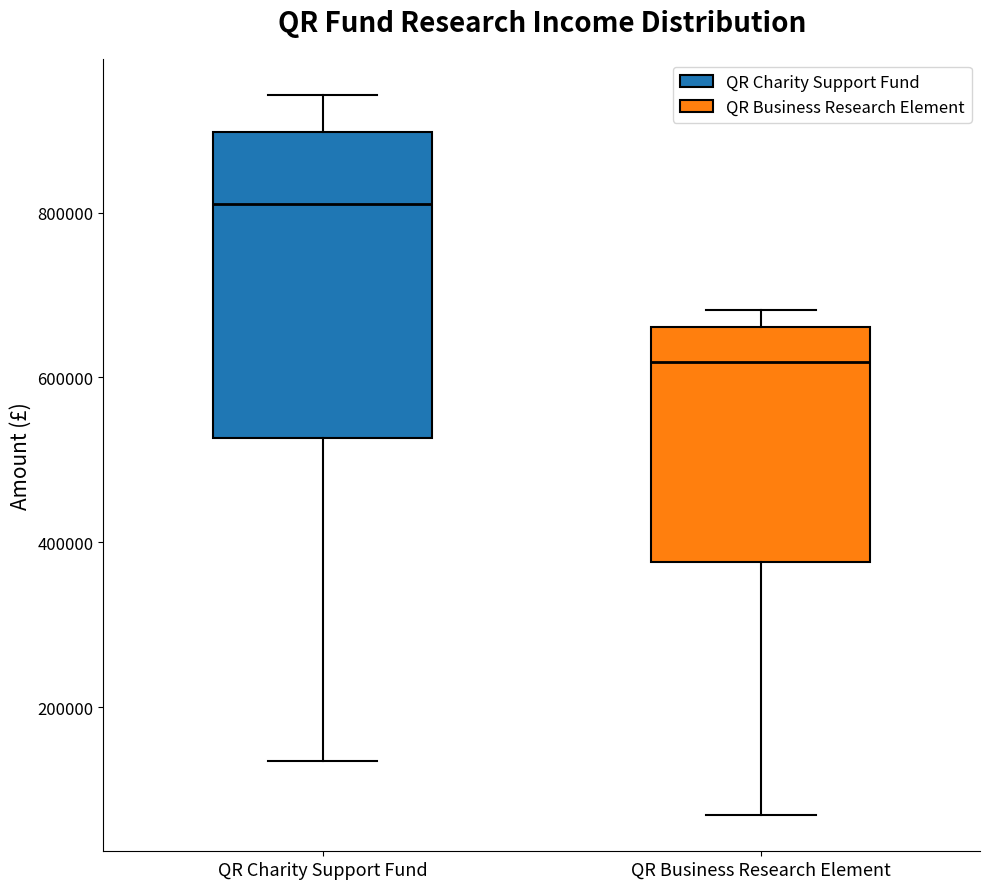

Where does the median line of the box for QR Charity Support Fund sit on the y-axis? The values are not printed on the chart, so give them approximately, as read against the axis.

820000